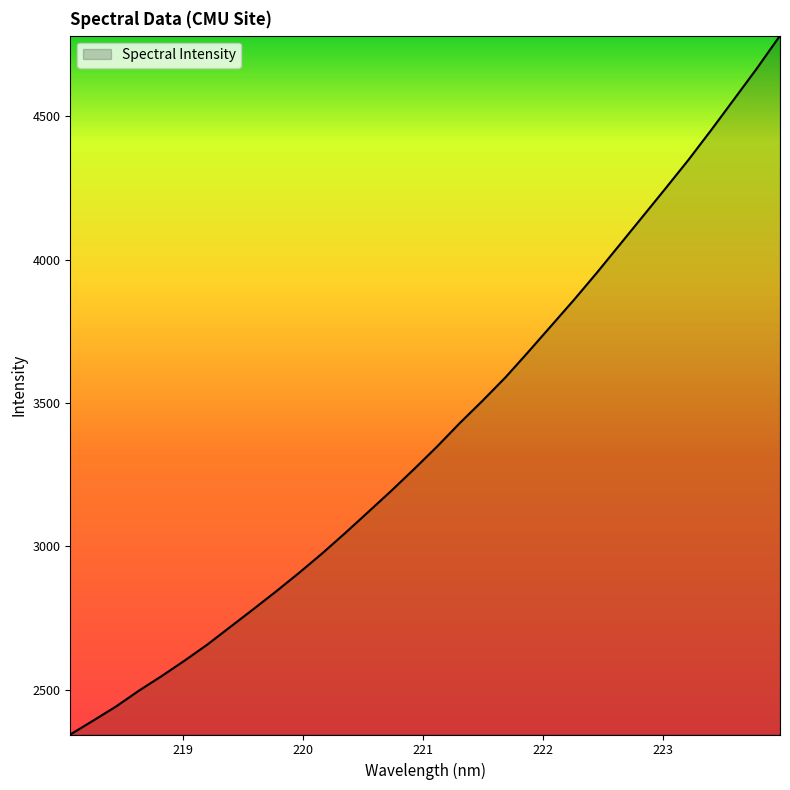

What is the minimum value shown in the chart?

2343.0